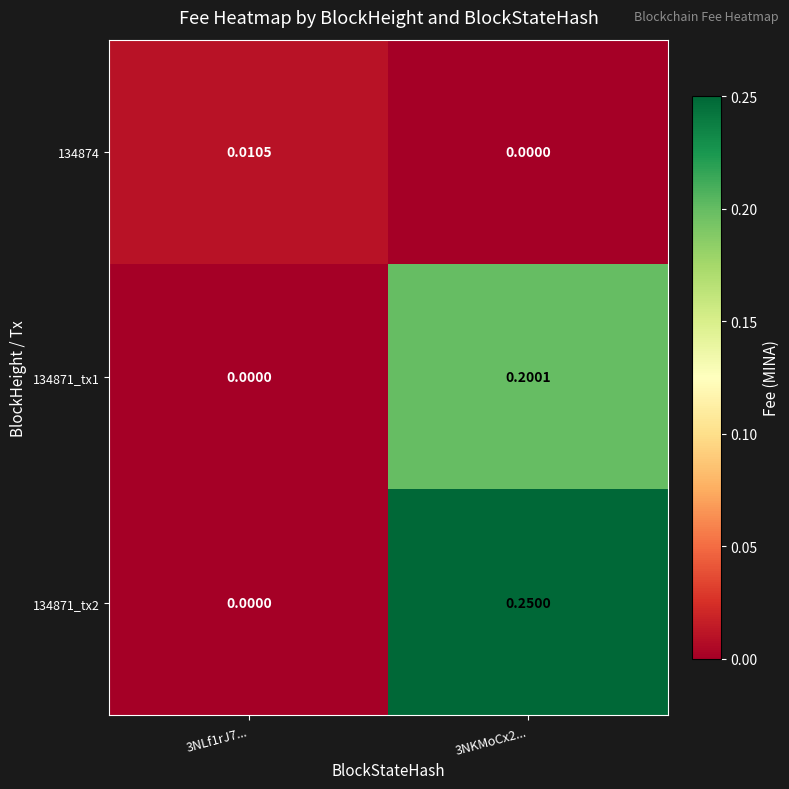

Count the number of data series in this chart.

3